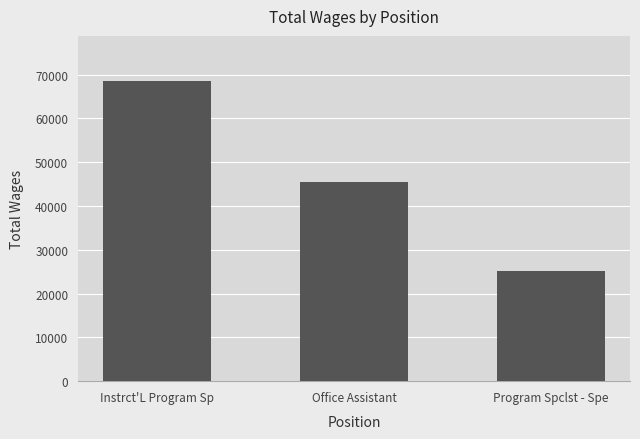

Where is the data nearest to the value 46819?

Office Assistant